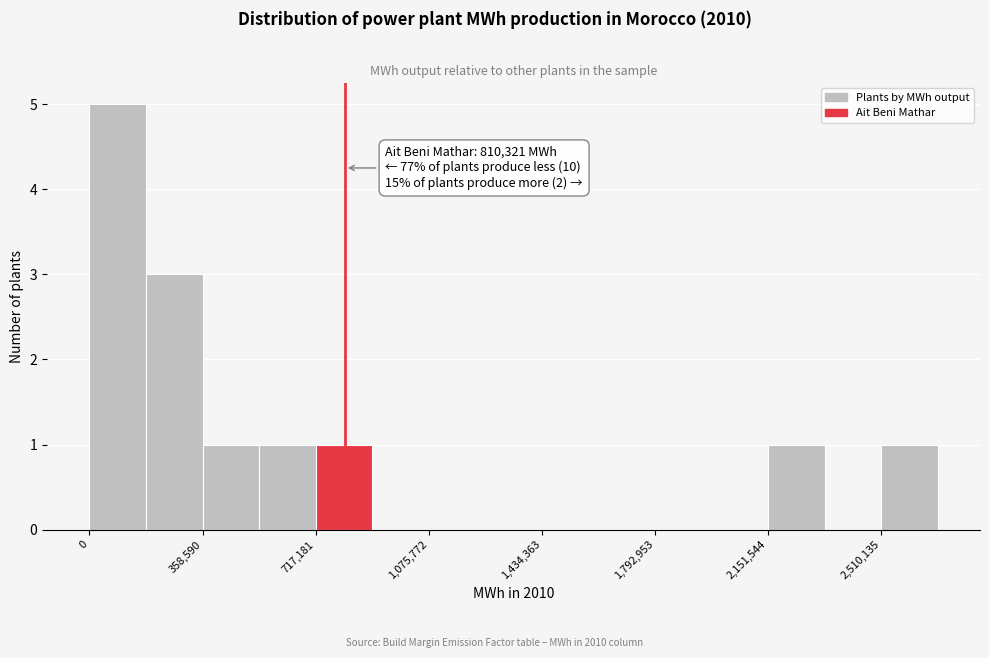

Around what value on the x-axis is the tallest bar? Give the approximate position of its centre, as read against the axis.

100000